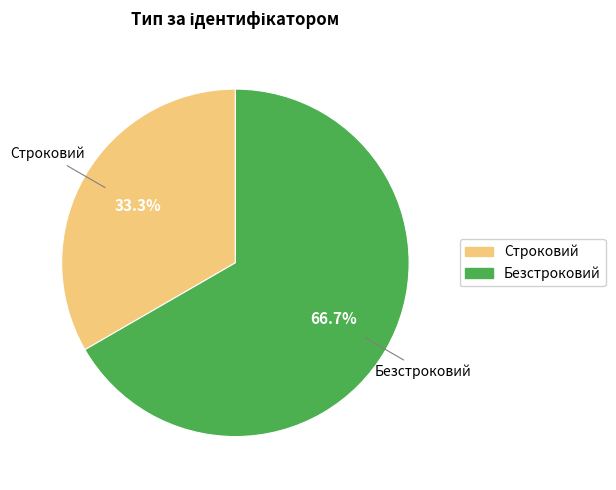

Is it true that Строковий is 33% of the pie?

True